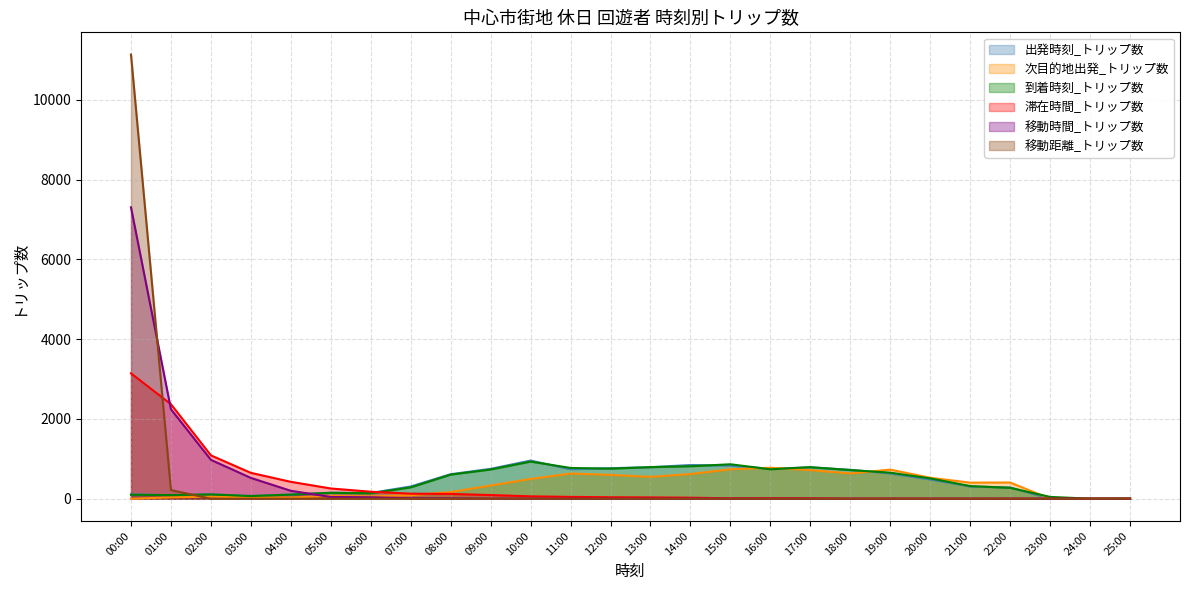

In 到着時刻_トリップ数, how many points are higher than both neighbors (excluding endpoints)?

5